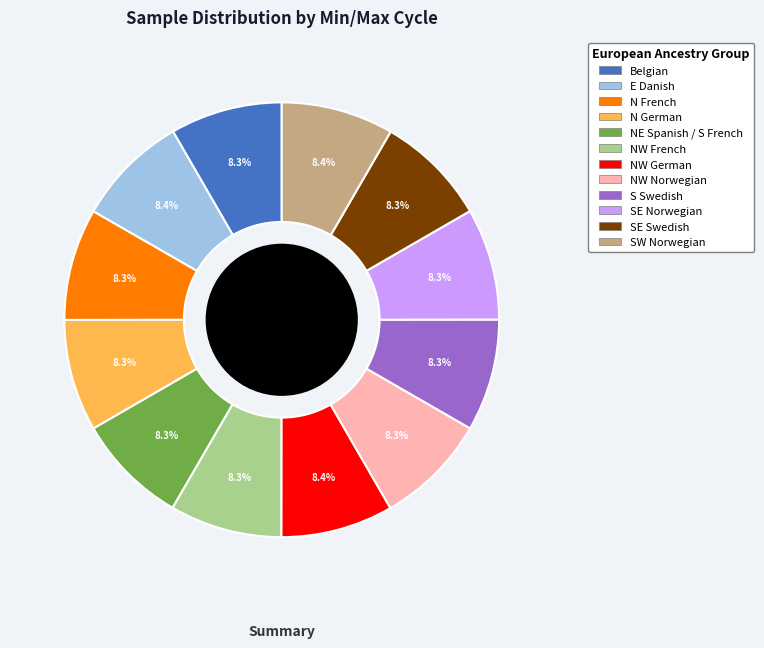

What is the total percentage of S Swedish and SW Norwegian?

16.7%